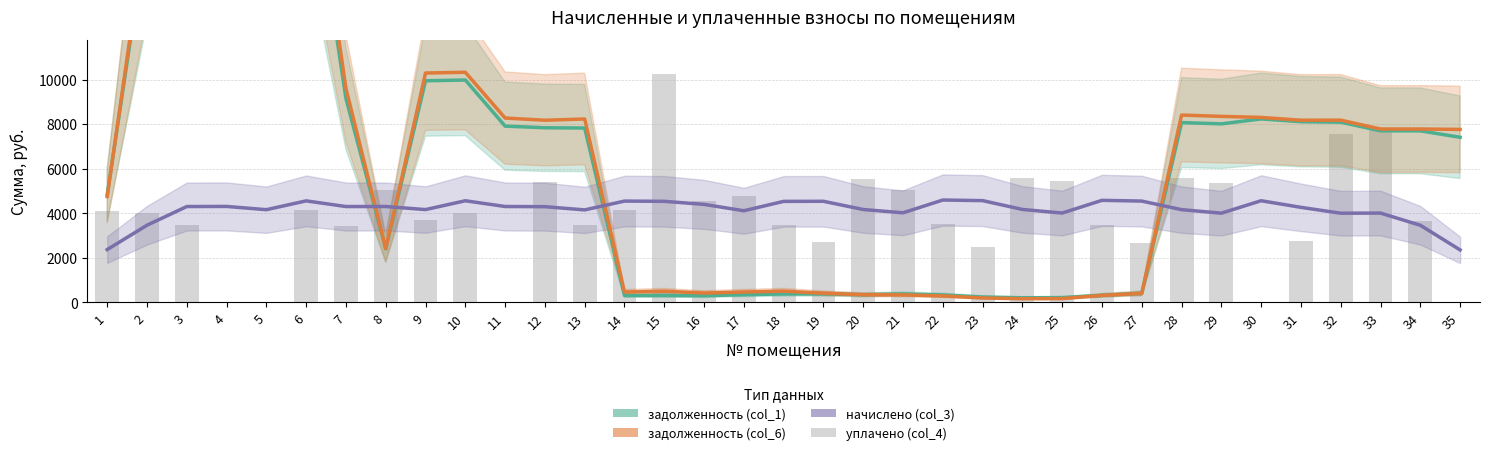

Which category has the highest value across all series?

3